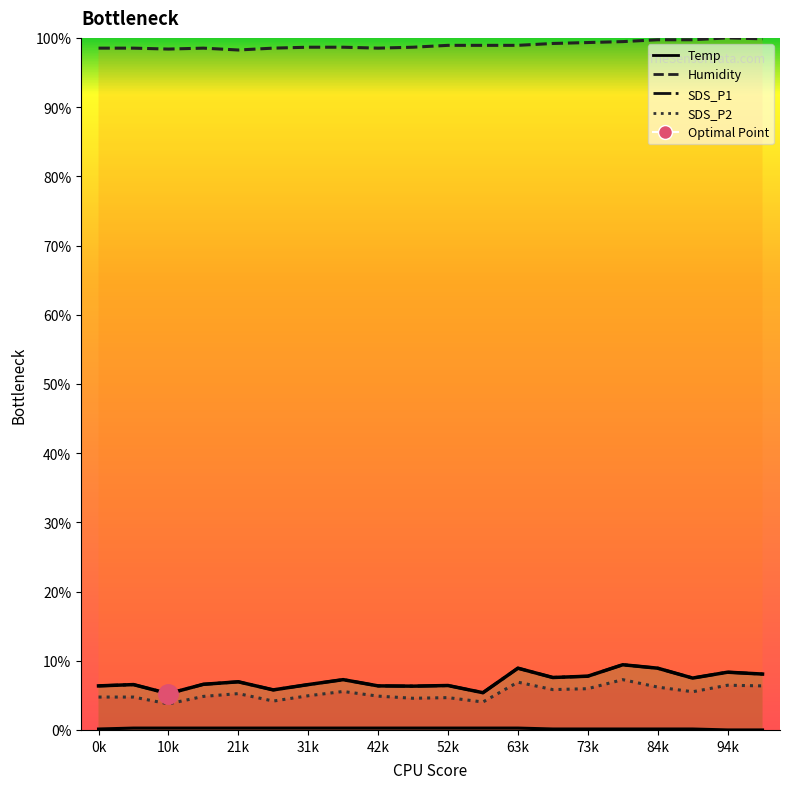

True or false: SDS_P2 has more than 0 interior local peaks.

True